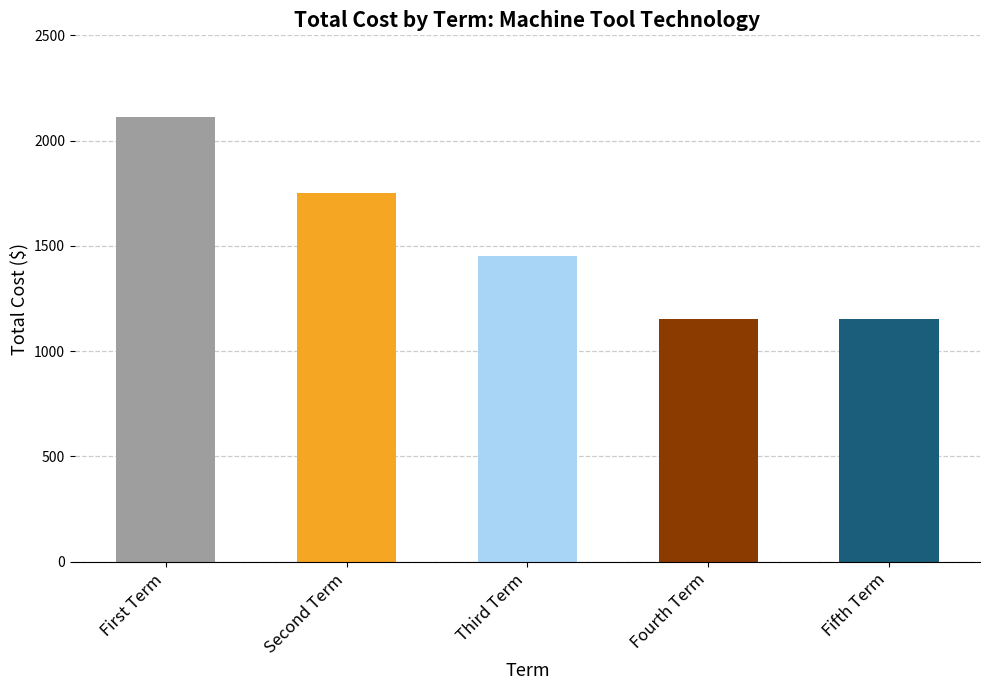

Which label corresponds to the largest value in the chart?

First Term